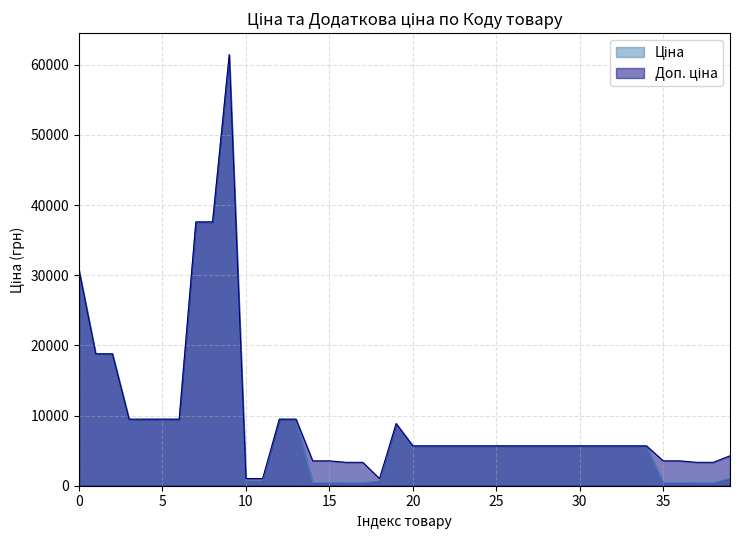

What is the maximum value shown in the chart?

61434.3